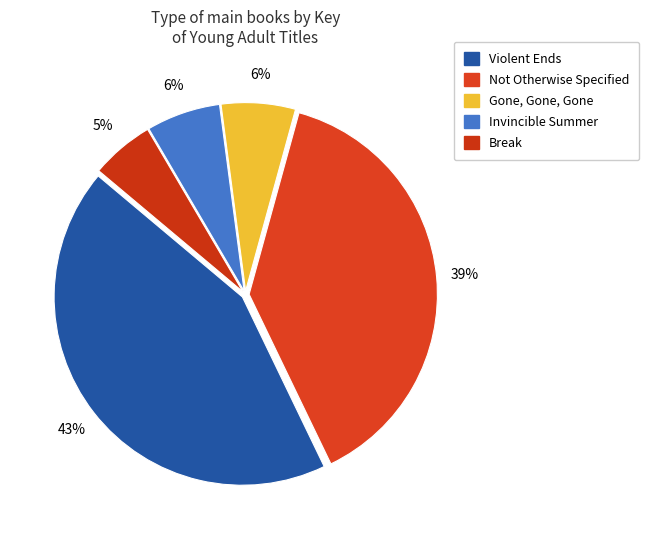

What is the smallest slice in the pie chart?

Break